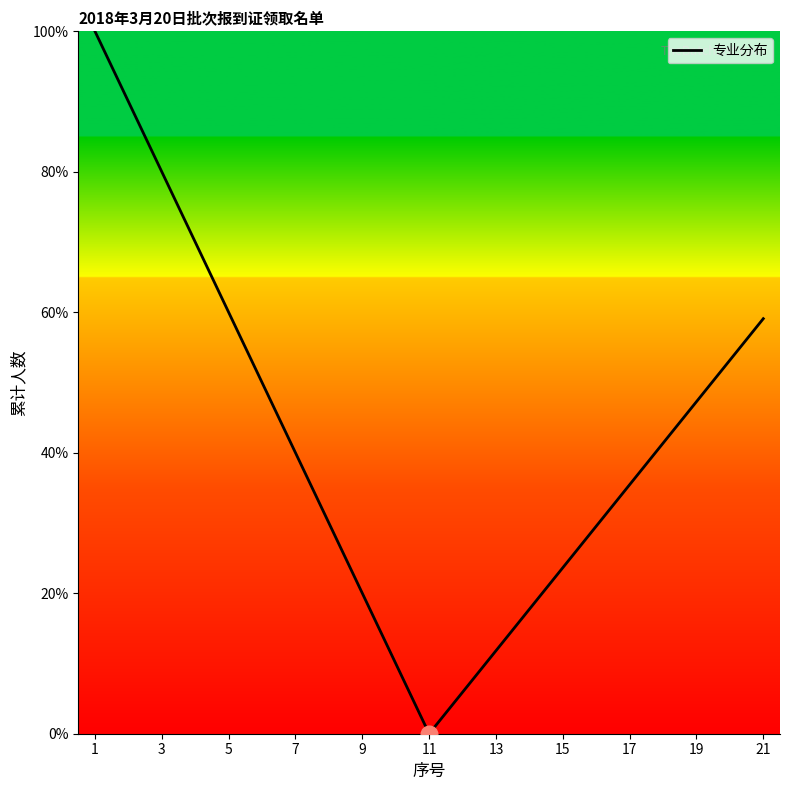

What is the maximum value shown in the chart?

100.0